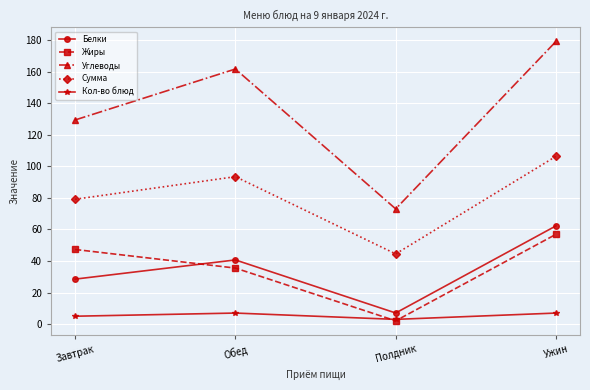

What position from the left is Ужин?

4